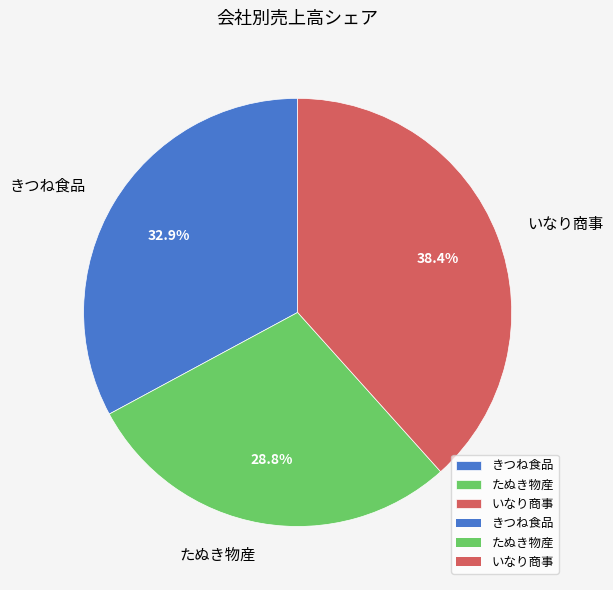

Is there a majority slice in this chart?

No